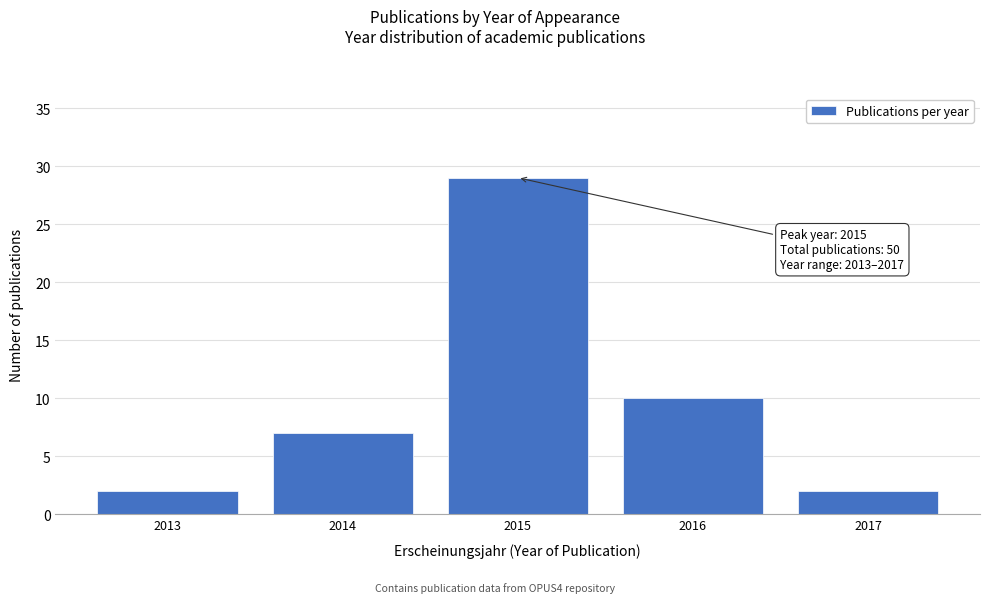

Reading left to right, transcribe all the data shown in this chart.

2	7	29	10	2